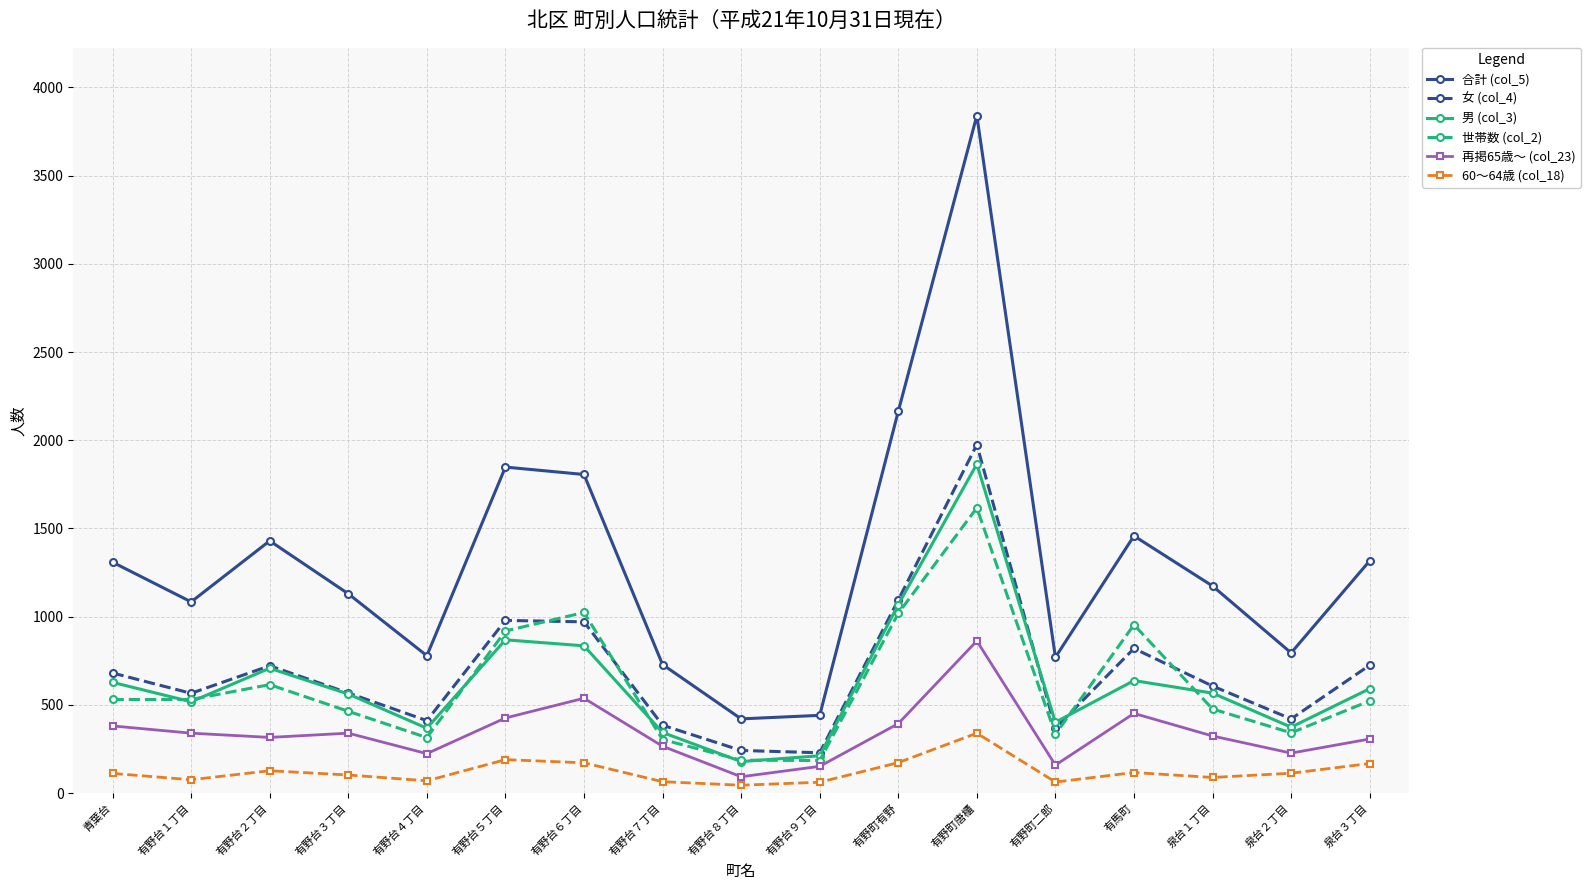

At which category does 女 (col_4) reach its first local peak?

有野台２丁目